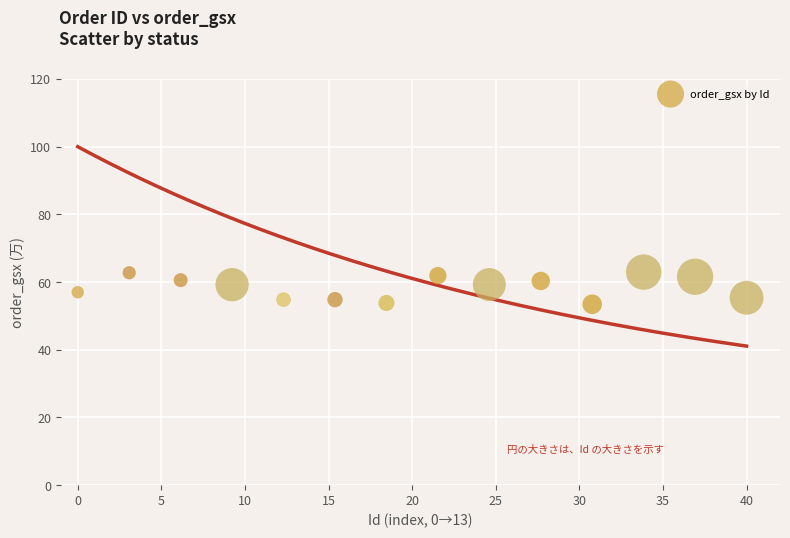

What is the range of X values (max minus min)?

40.0